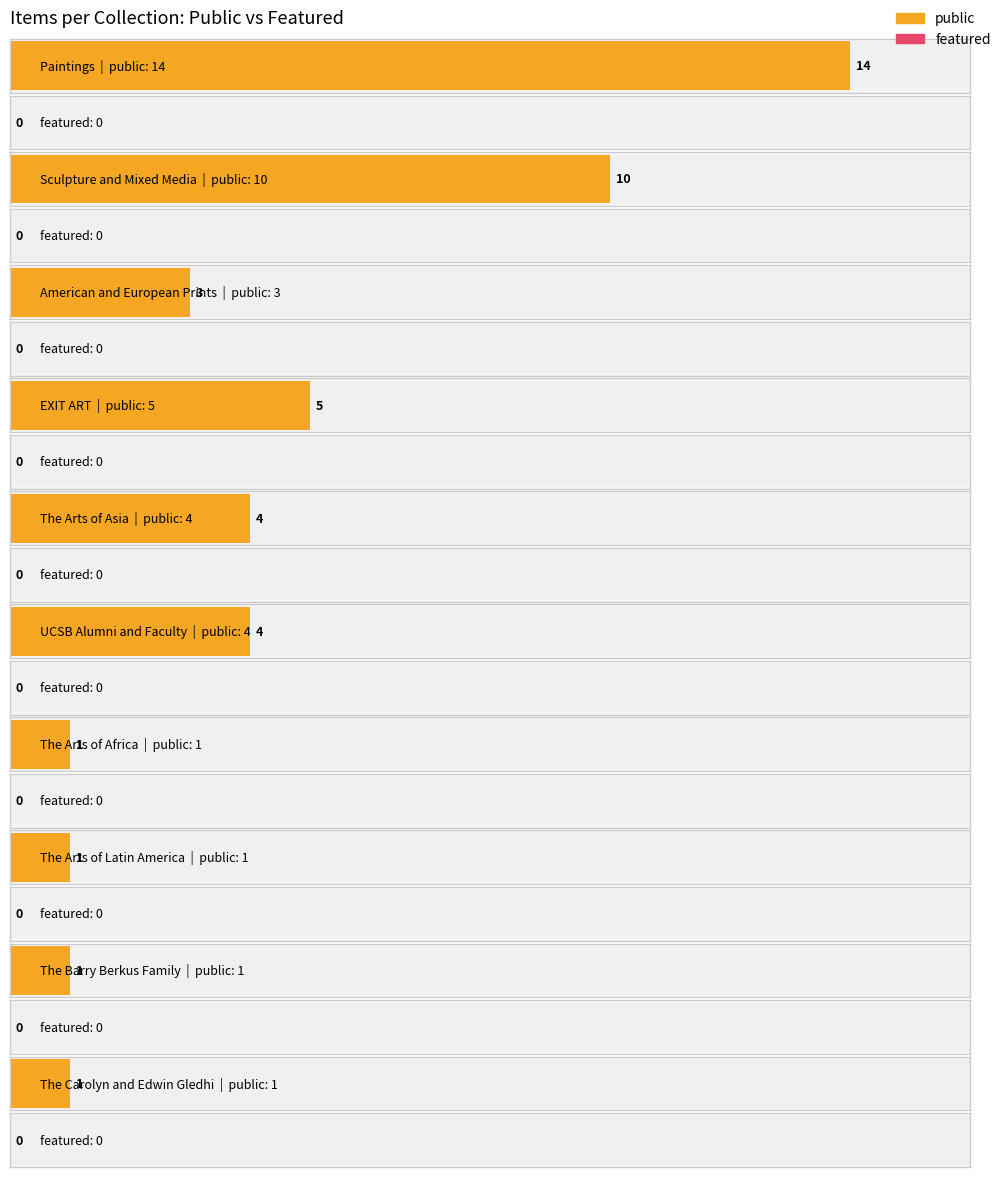

Is it true that public equals 0 at 25?

False